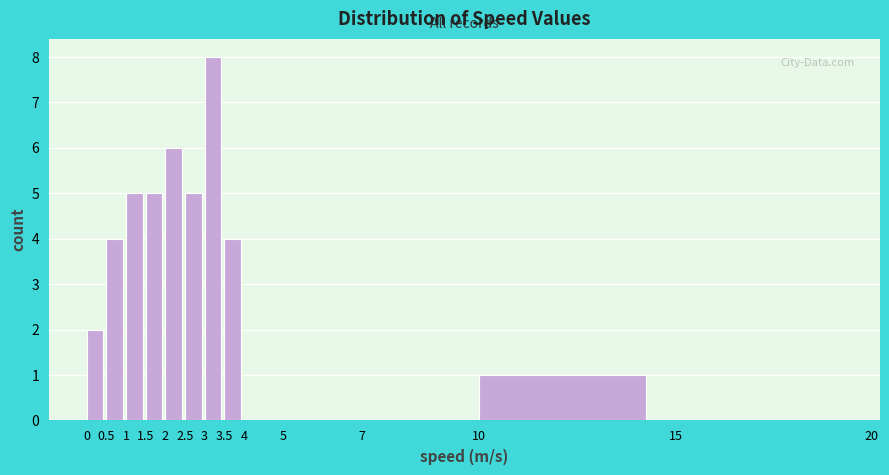

Over which range of the x-axis is the bar tallest?

3 to 3.5